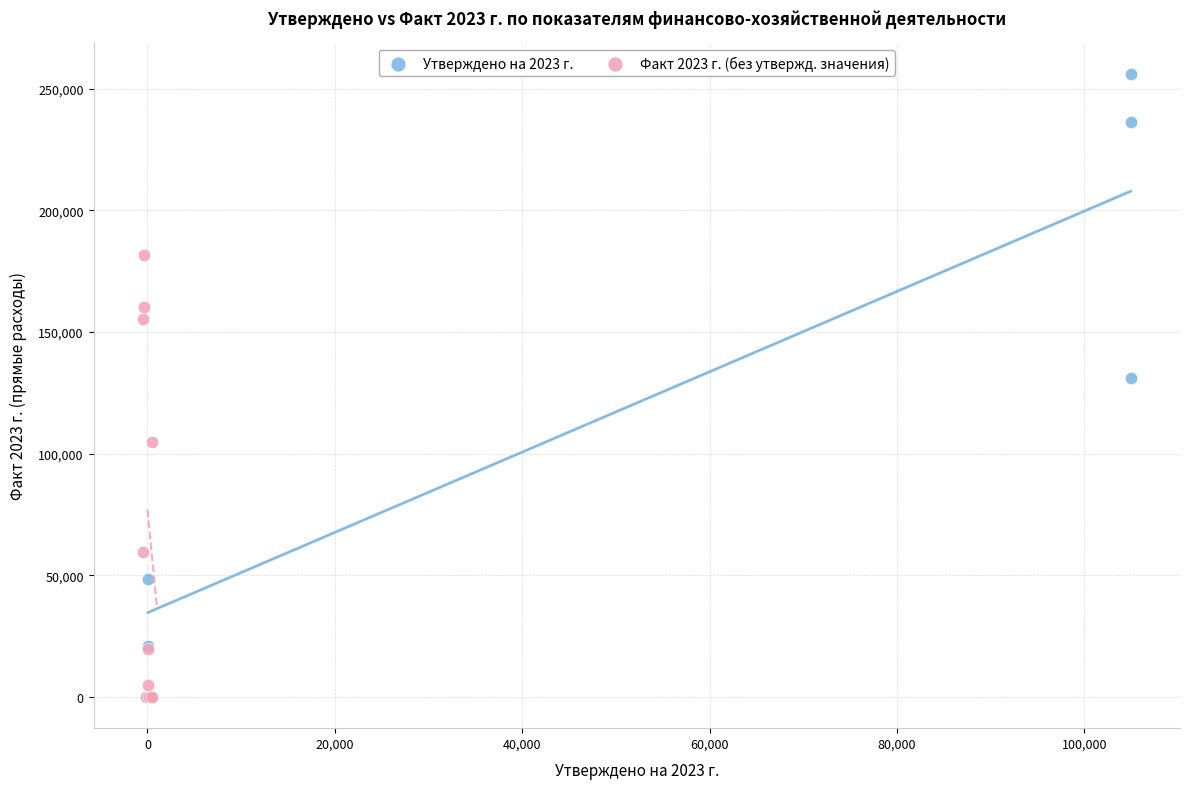

What are all the series names shown in the legend?

Утверждено на 2023 г., Факт 2023 г. (без утвержд. значения)